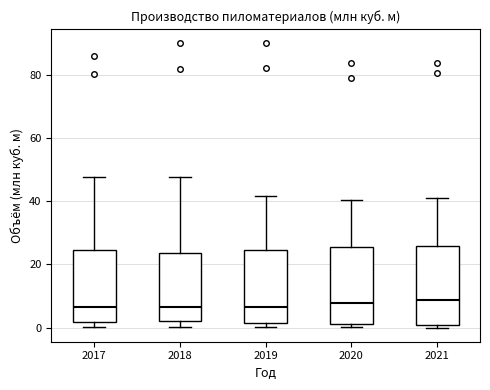

Reading left to right, transcribe this box plot: for each box, give where its median line is, the range the box spans, and where its two whiskers end, as read against the y-axis. The values are not printed on the chart, so give them approximately, as read against the axis.

2017: median 6, box 2 to 24, whiskers 0 to 48
2018: median 6, box 2 to 24, whiskers 0 to 48
2019: median 6, box 2 to 24, whiskers 0 to 42
2020: median 8, box 2 to 26, whiskers 0 to 40
2021: median 8, box 0 to 26, whiskers 0 (just below the box's lower edge) to 42